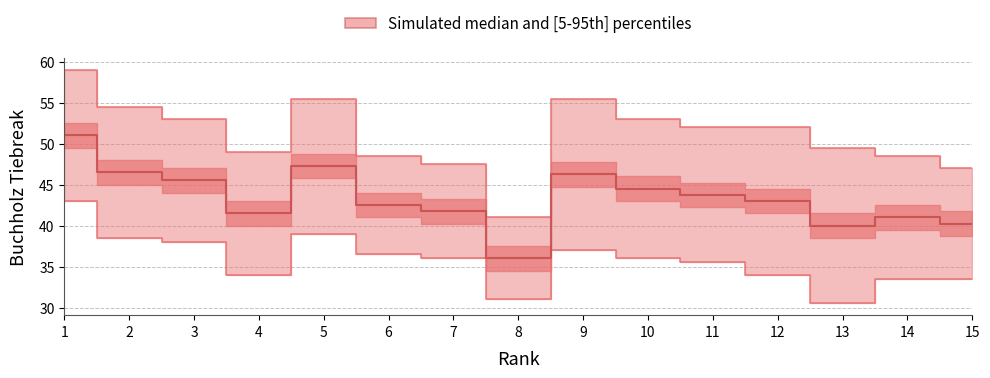

Where is the first local minimum for median?

4